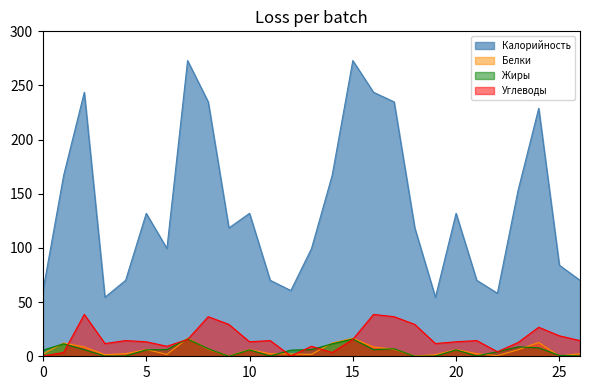

Which series changed the most between 12 and 18?

Калорийность